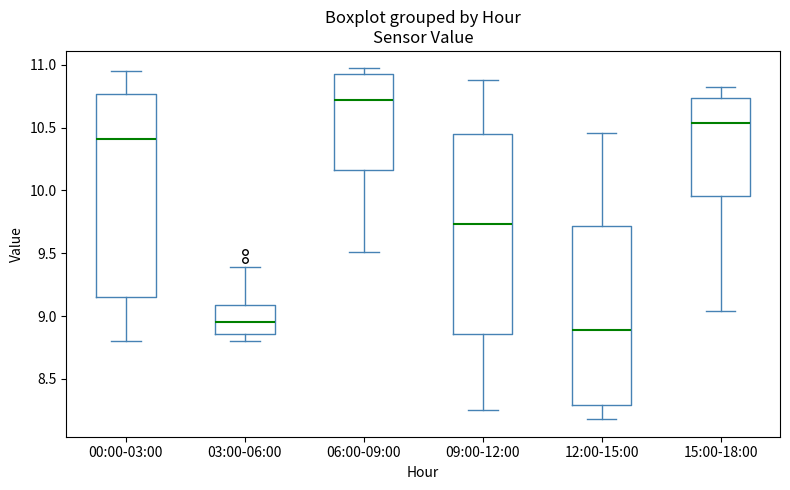

Reading left to right, read every box against the y-axis: the position of its median line, the range the box covers, and the ends of its whiskers. The values are not printed on the chart, so give them approximately, as read against the axis.

00:00-03:00: median 10.40, box 9.15 to 10.75, whiskers 8.80 to 10.95
03:00-06:00: median 8.95, box 8.85 to 9.10, whiskers 8.80 to 9.40
06:00-09:00: median 10.70, box 10.15 to 10.95, whiskers 9.50 to 10.95 (just above the box's upper edge)
09:00-12:00: median 9.75, box 8.85 to 10.45, whiskers 8.25 to 10.90
12:00-15:00: median 8.90, box 8.30 to 9.70, whiskers 8.20 to 10.45
15:00-18:00: median 10.55, box 9.95 to 10.75, whiskers 9.05 to 10.80